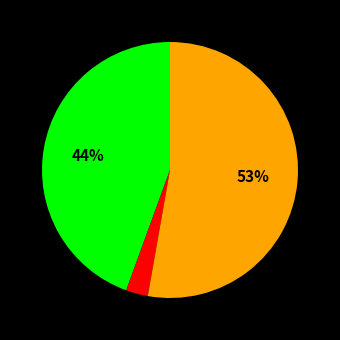

How many segments does this pie chart have?

3